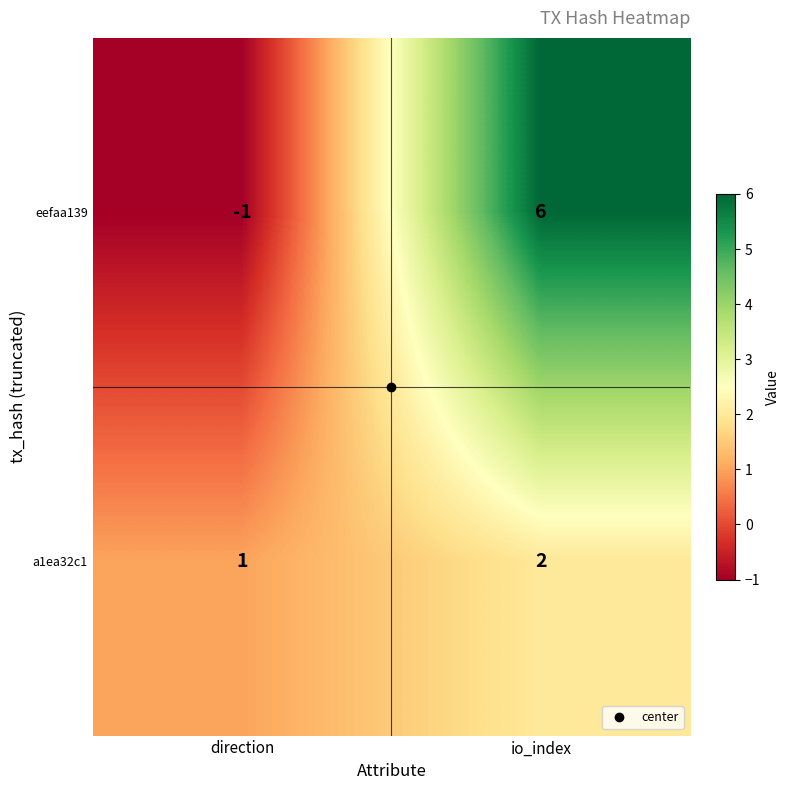

Which series changed the most between direction and io_index?

eefaa139